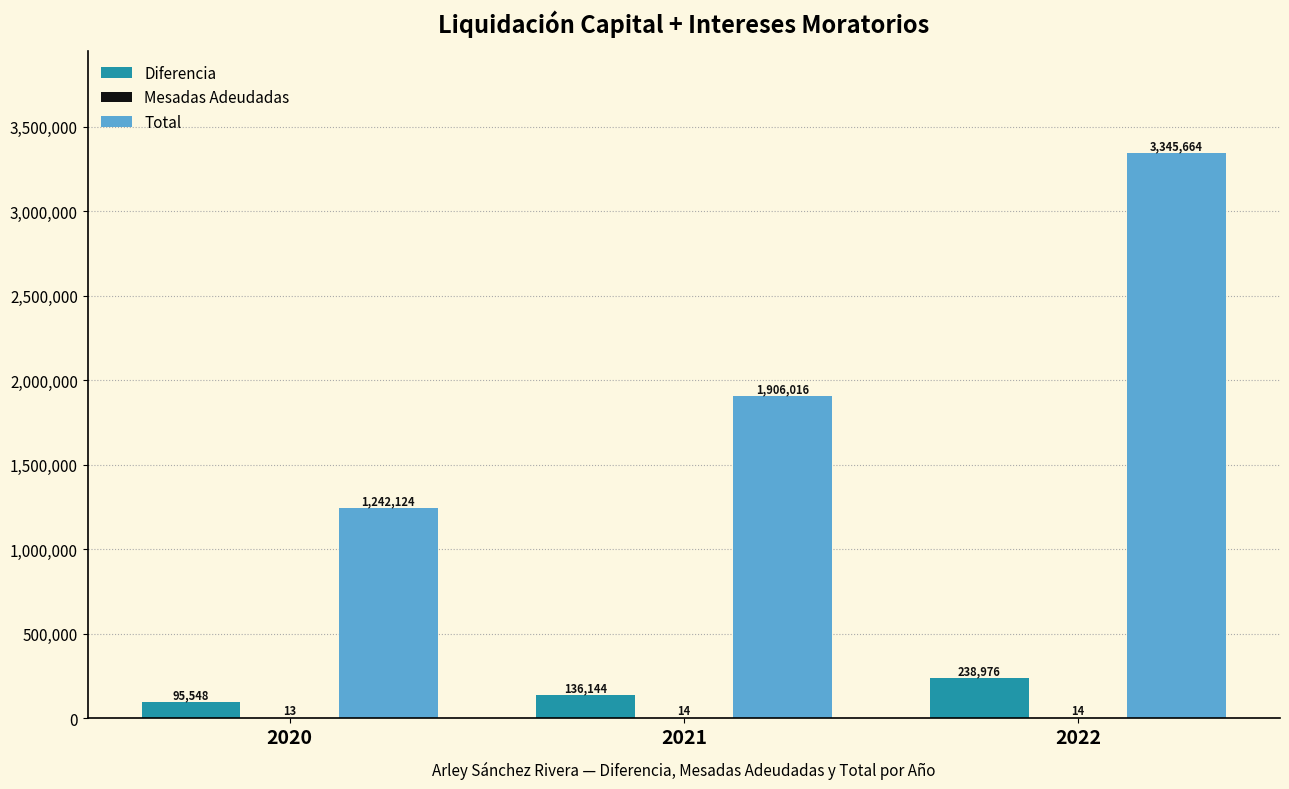

The Total series shows 3345664 at 2022. True or false?

True